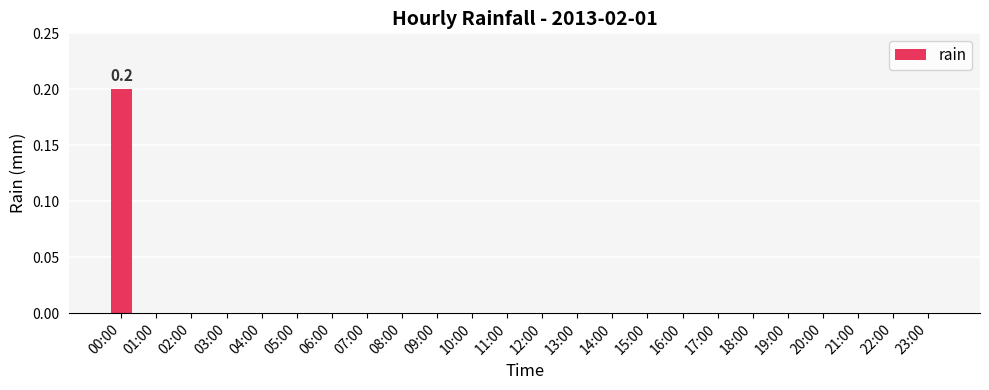

The chart shows a value of -0.1 at 03:00. True or false?

False